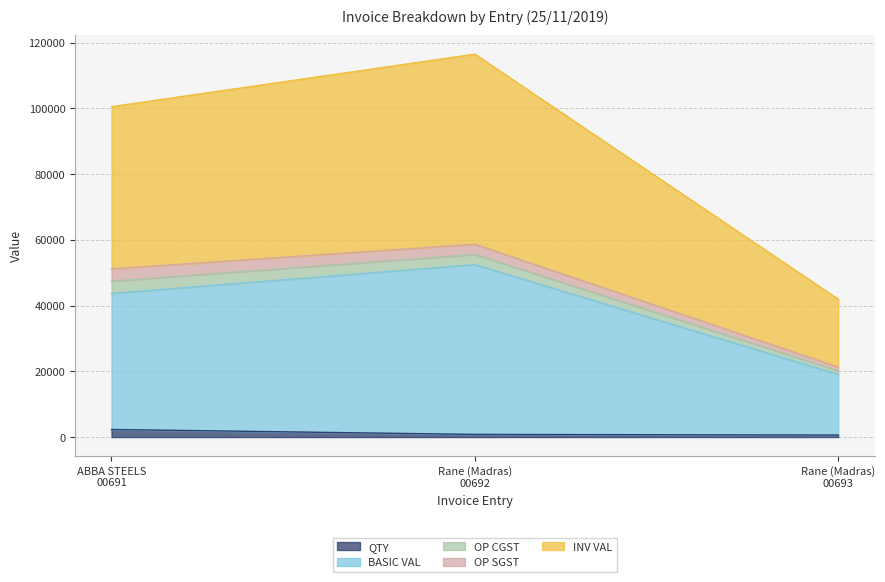

How many lines are shown in the chart?

5